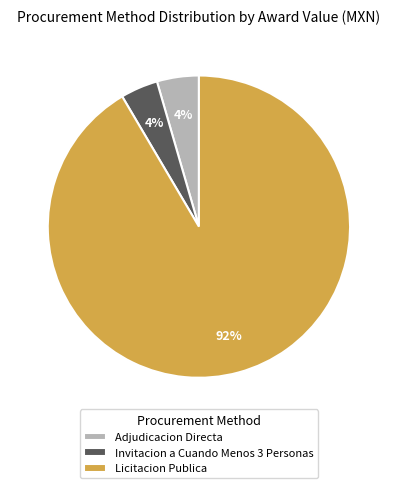

Is the sum of Adjudicacion Directa and Invitacion a Cuando Menos 3 Personas greater than half?

No